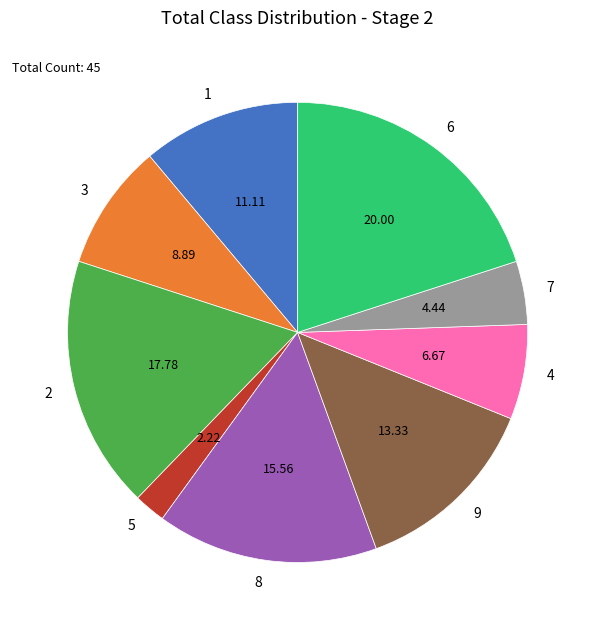

True or false: 4 accounts for 7% of the total.

True